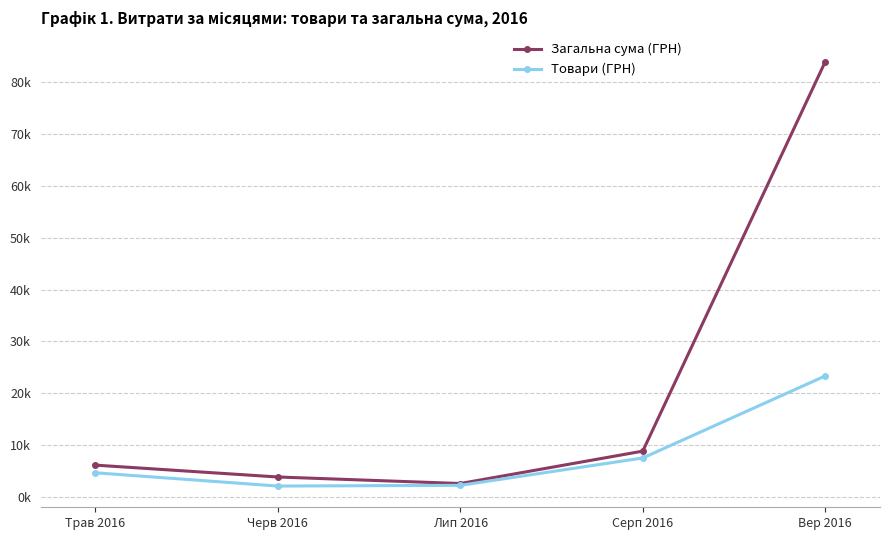

What is the average value of the Загальна сума (ГРН) series?

21084.5